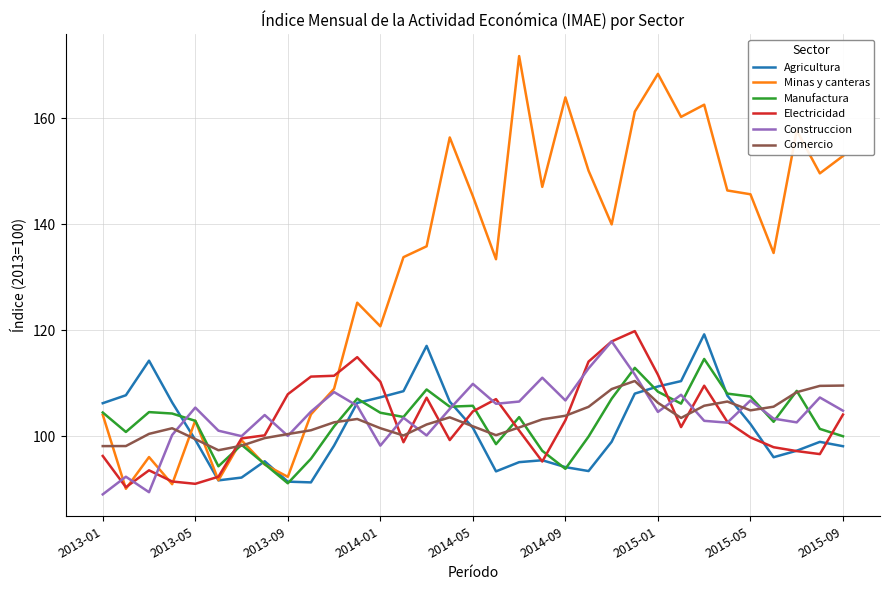

What is the minimum value shown in the chart?

89.0